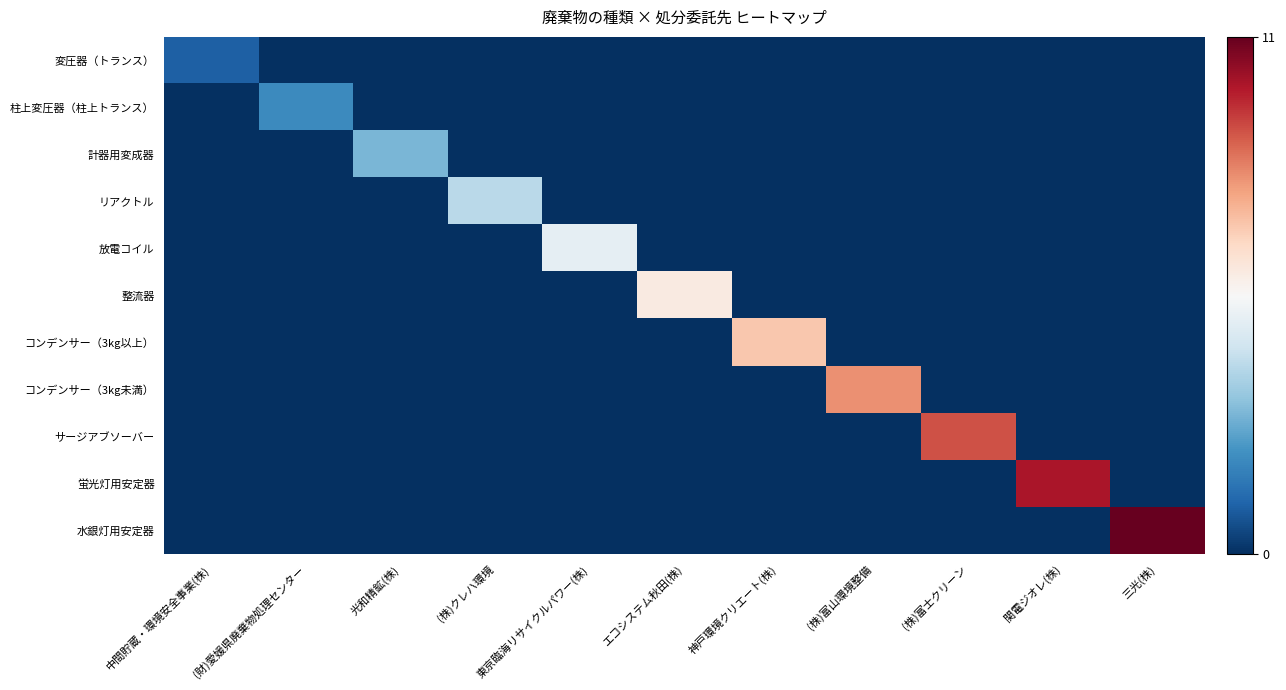

What is the difference between the highest and lowest values at エコシステム秋田(株)?

6